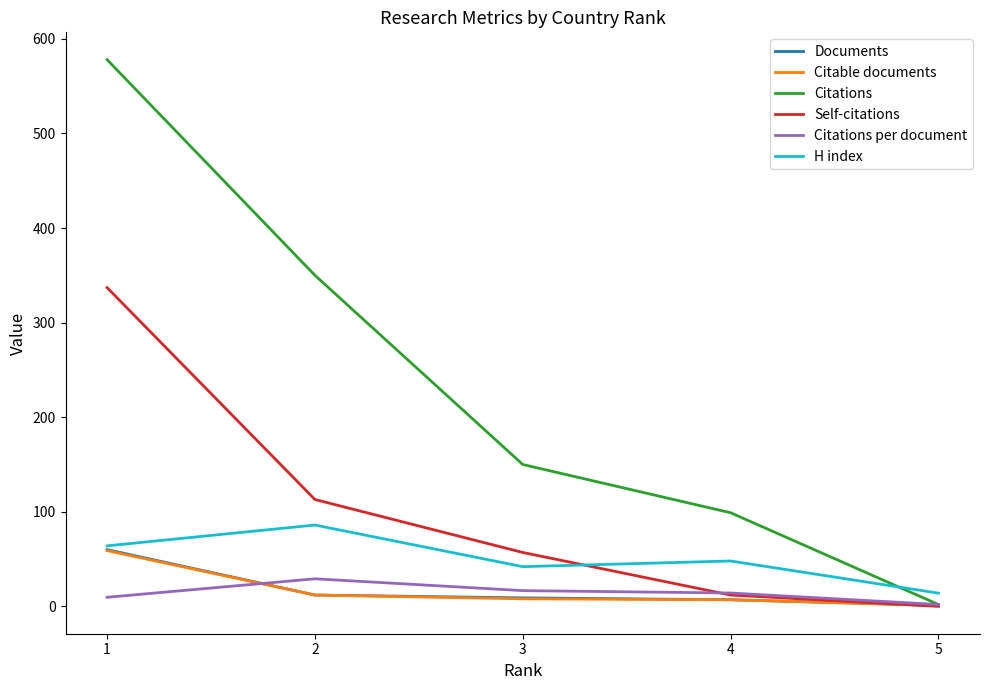

Which series has the largest total across all categories?

Citations